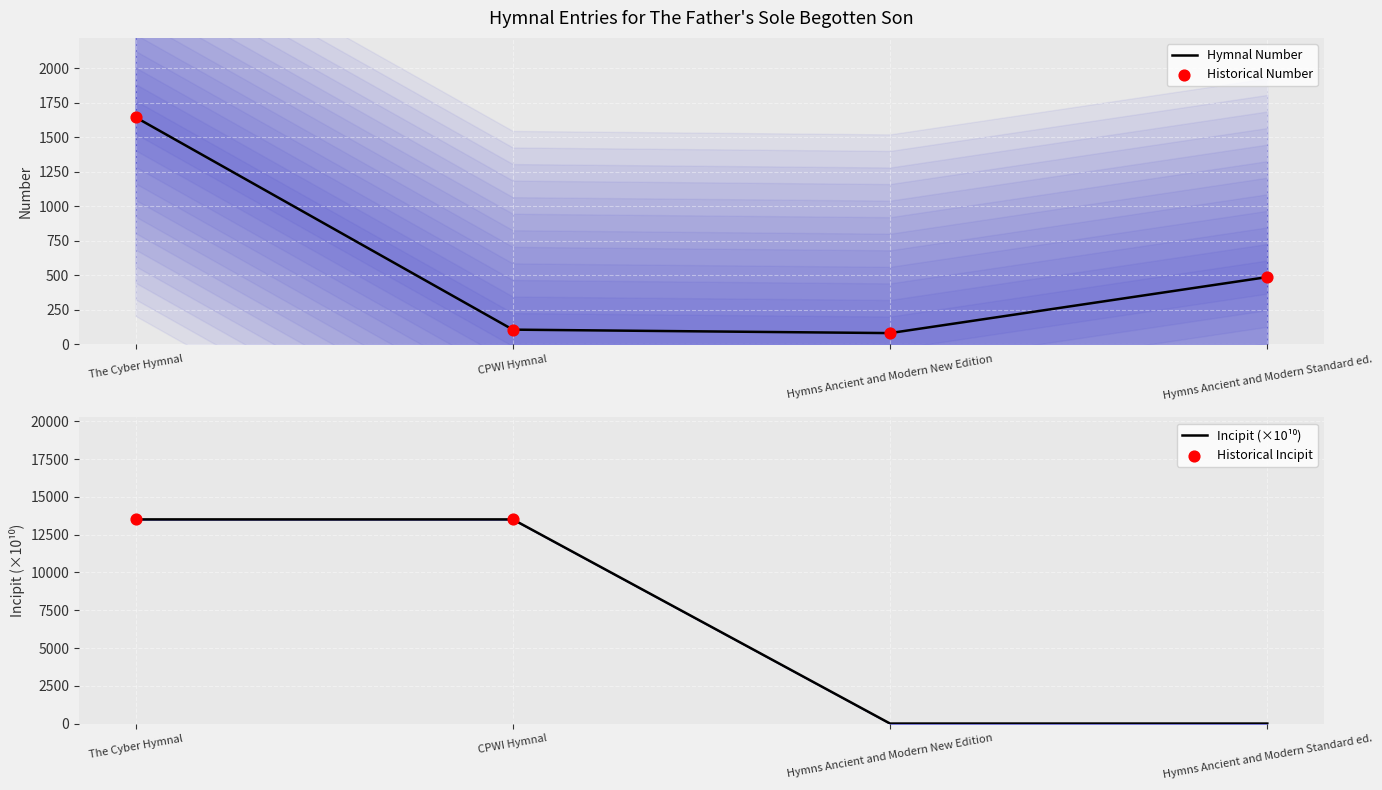

Which has a higher value, Hymns Ancient and Modern New Edition or CPWI Hymnal?

CPWI Hymnal